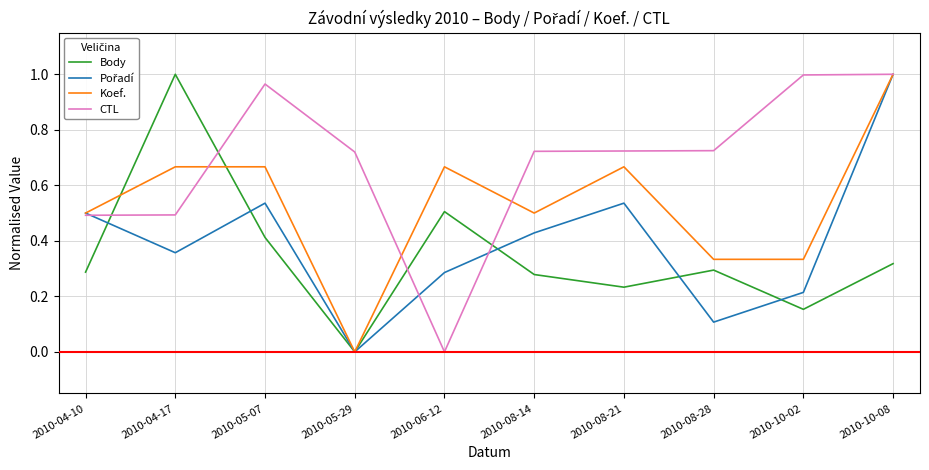

Between which two adjacent categories do CTL and Body first intersect?

2010-04-10 and 2010-04-17